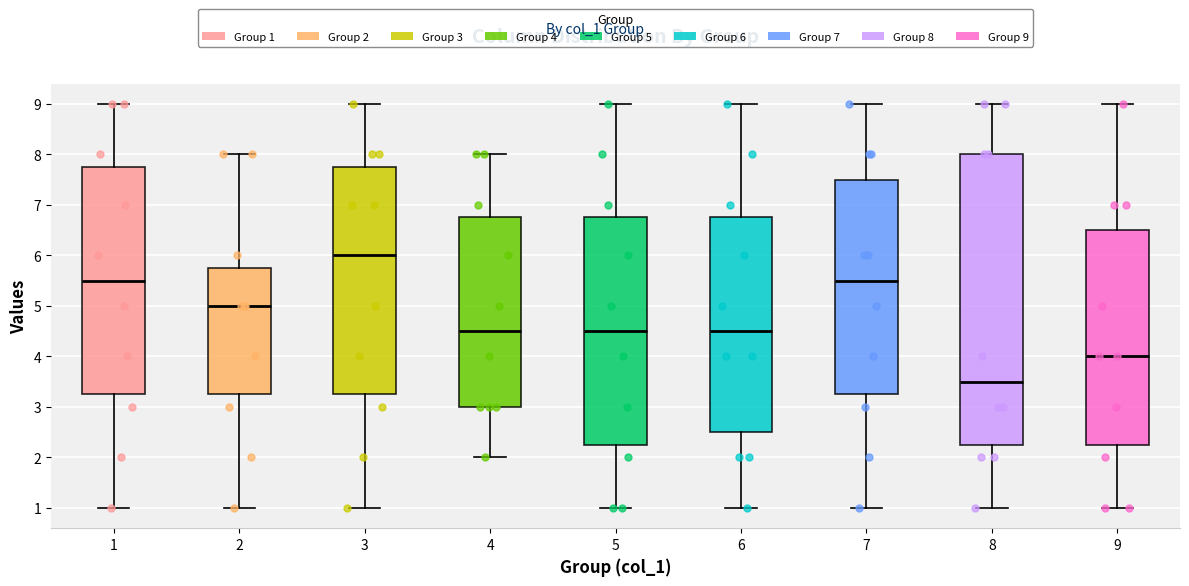

Which box has the lowest median line?

8